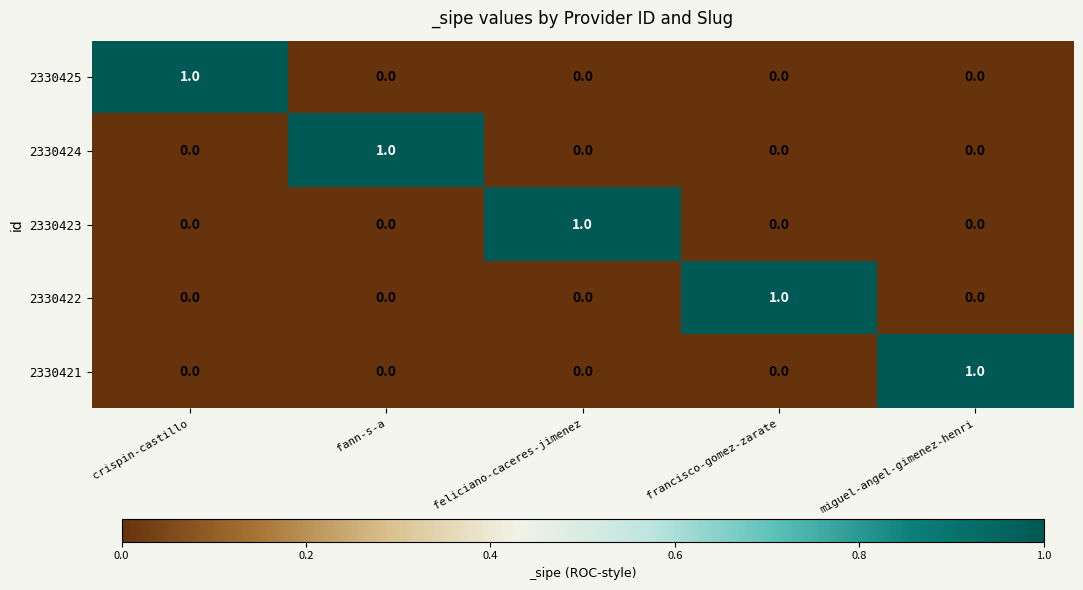

Is it true that 2330424 equals 1 at fann-s-a?

True